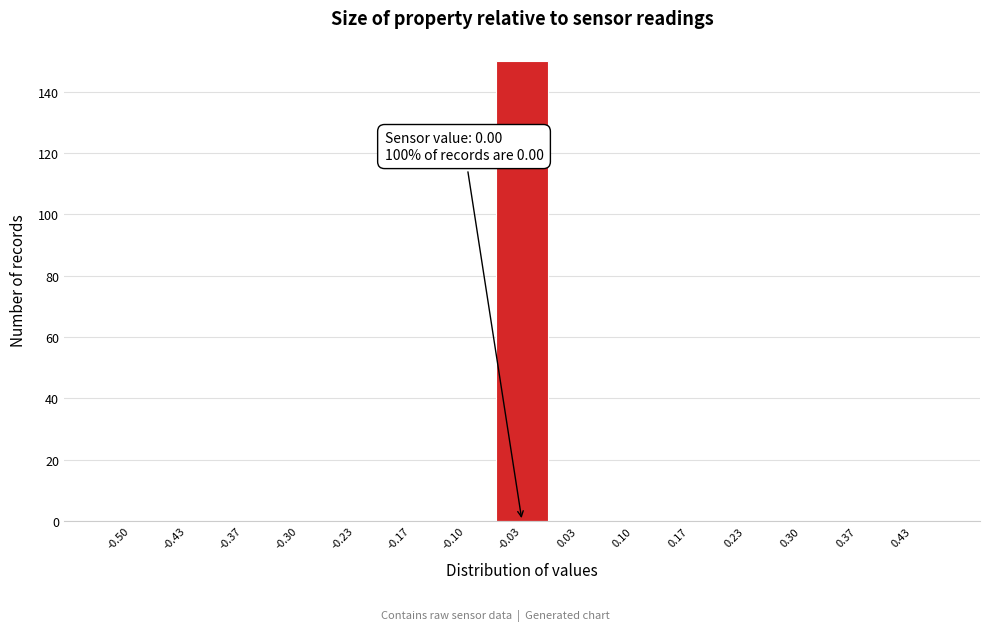

Reading right to left, extract all data points from this chart.

0.43=0	0.37=0	0.30=0	0.23=0	0.17=0	0.10=0	0.03=0	-0.03=150	-0.10=0	-0.17=0	-0.23=0	-0.30=0	-0.37=0	-0.43=0	-0.50=0